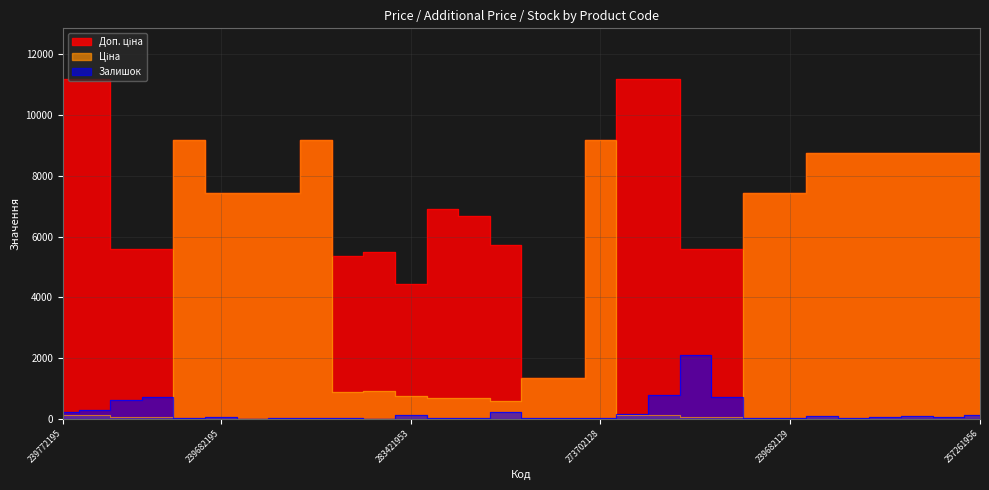

At 283361953, list the series in order from smallest to largest.

Залишок, Ціна, Доп. ціна